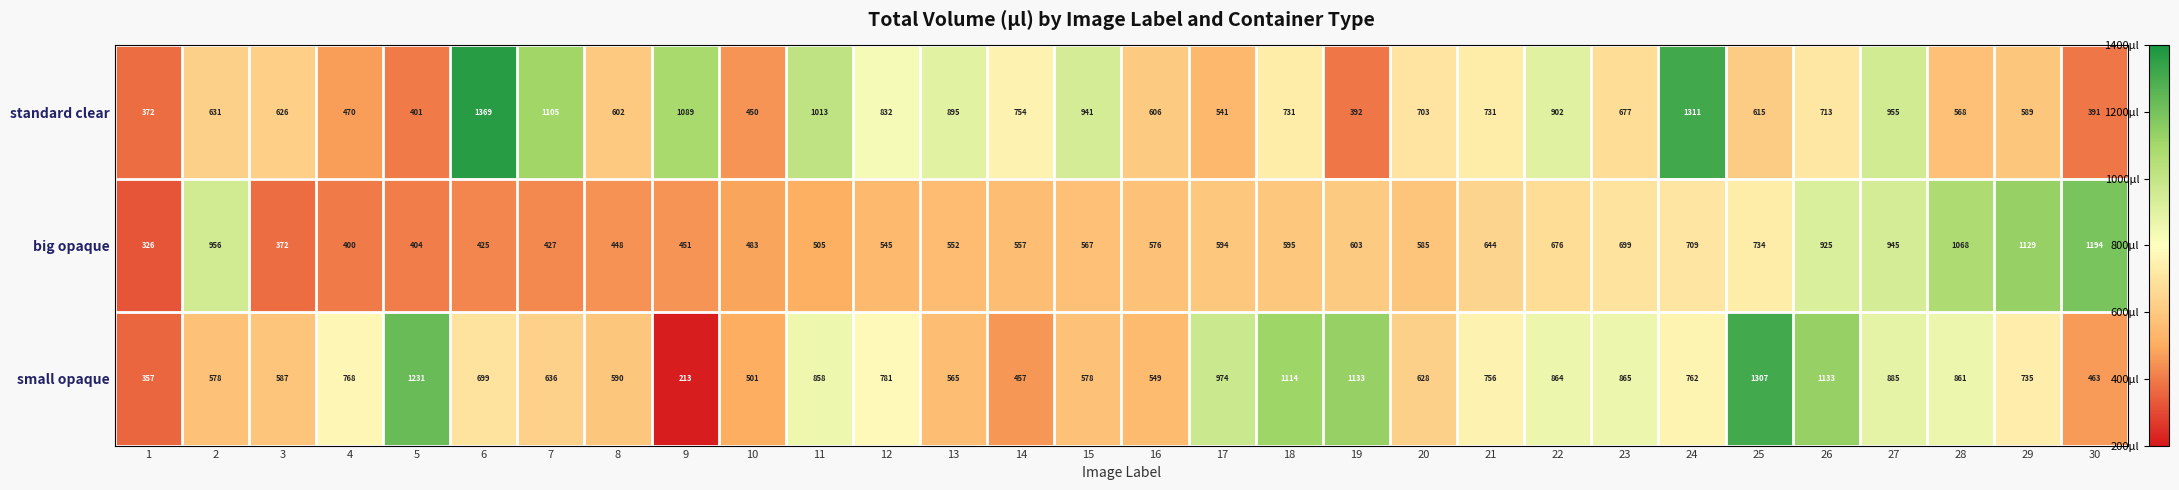

What is the difference between the highest and lowest values at 6?

944